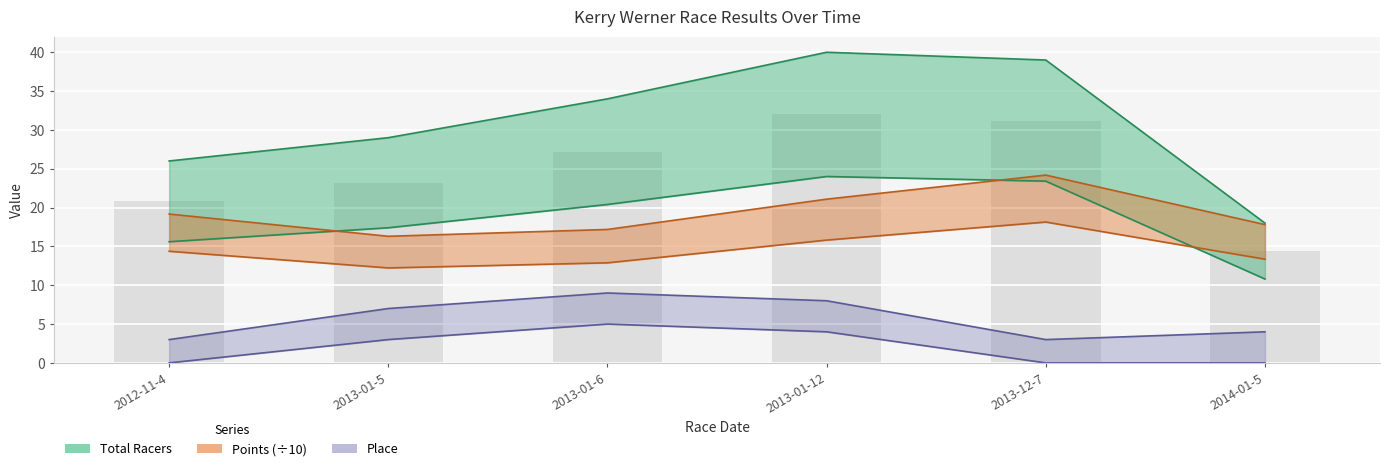

At which label does Points reach its peak?

2013-12-7